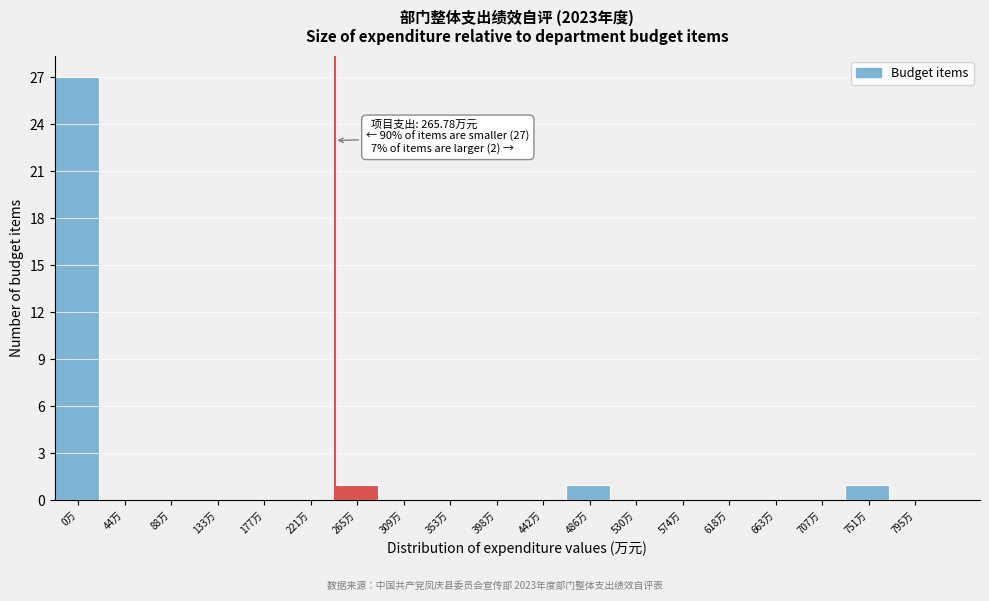

Reading left to right, transcribe all the data shown in this chart.

0万=27	44万=0	88万=0	133万=0	177万=0	221万=0	265万=1	309万=0	353万=0	398万=0	442万=0	486万=1	530万=0	574万=0	618万=0	663万=0	707万=0	751万=1	795万=0